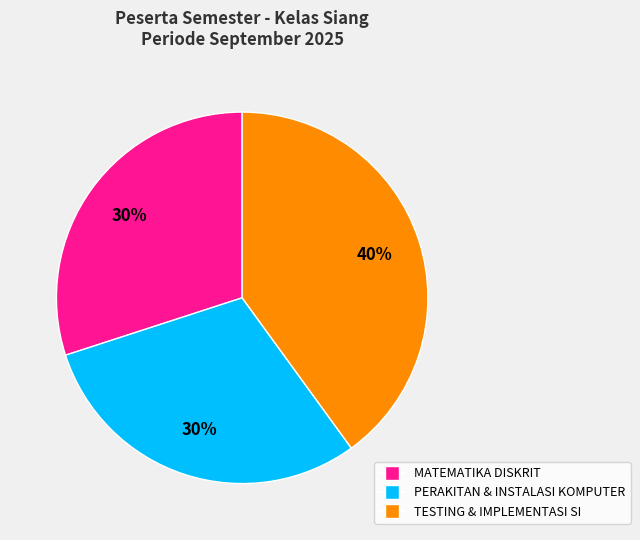

To the nearest percent, what is the difference between the largest and smallest slice percentages?

10%